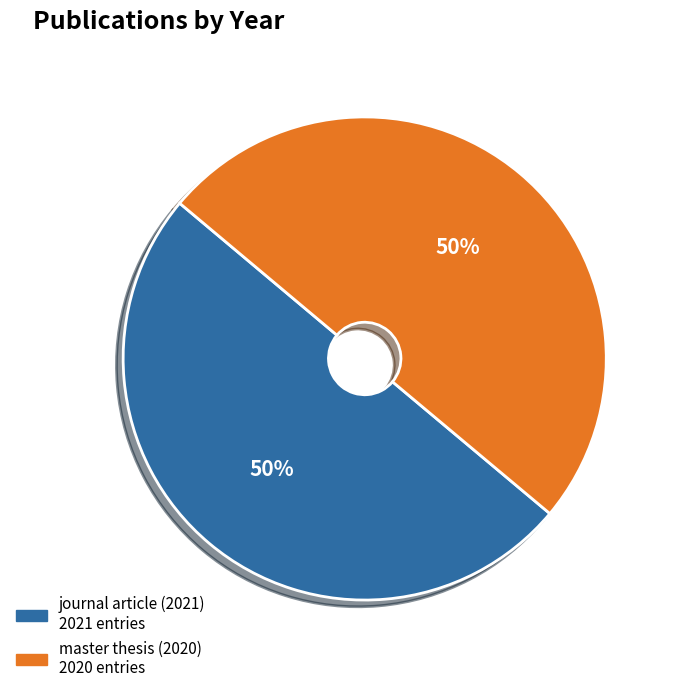

Approximately how many times larger is the value at master thesis (2020) compared to journal article (2021)?

1.0